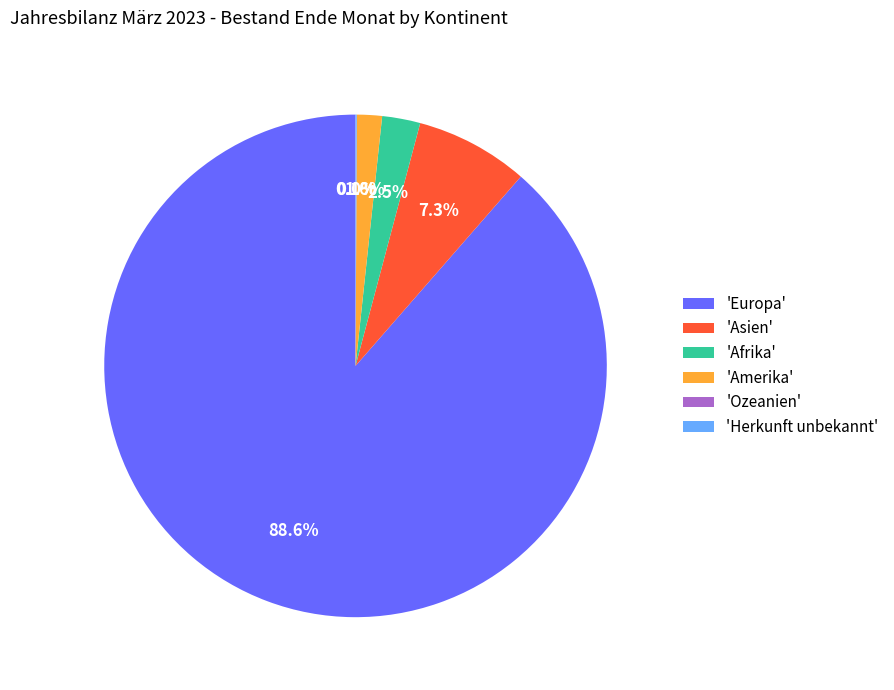

Which has a higher value, 'Amerika' or 'Afrika'?

'Afrika'